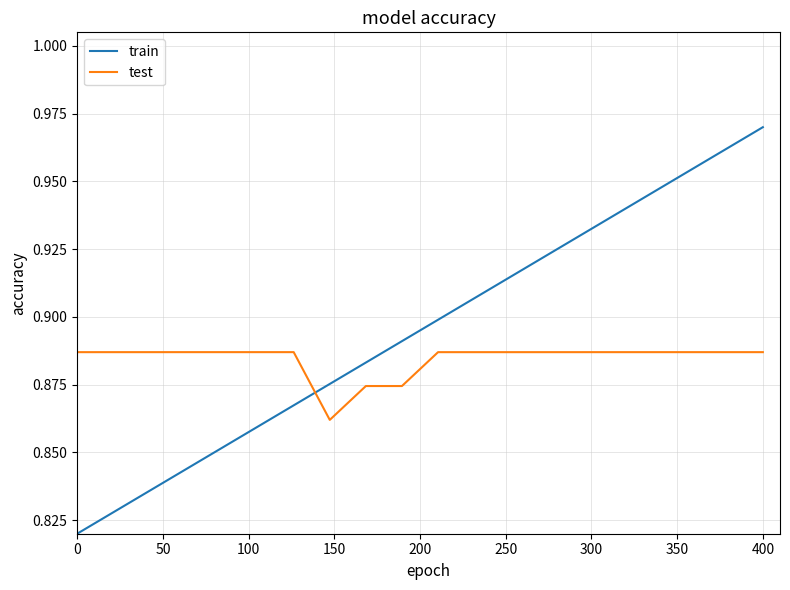

True or false: train and test cross at least once.

True